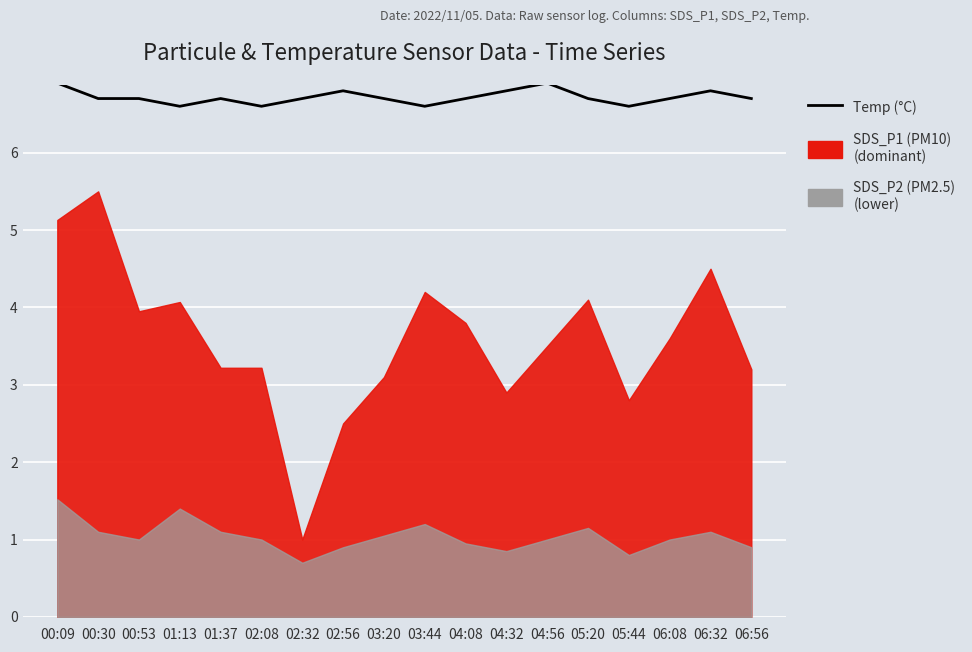

Count the values in the range 6 to 7.

18